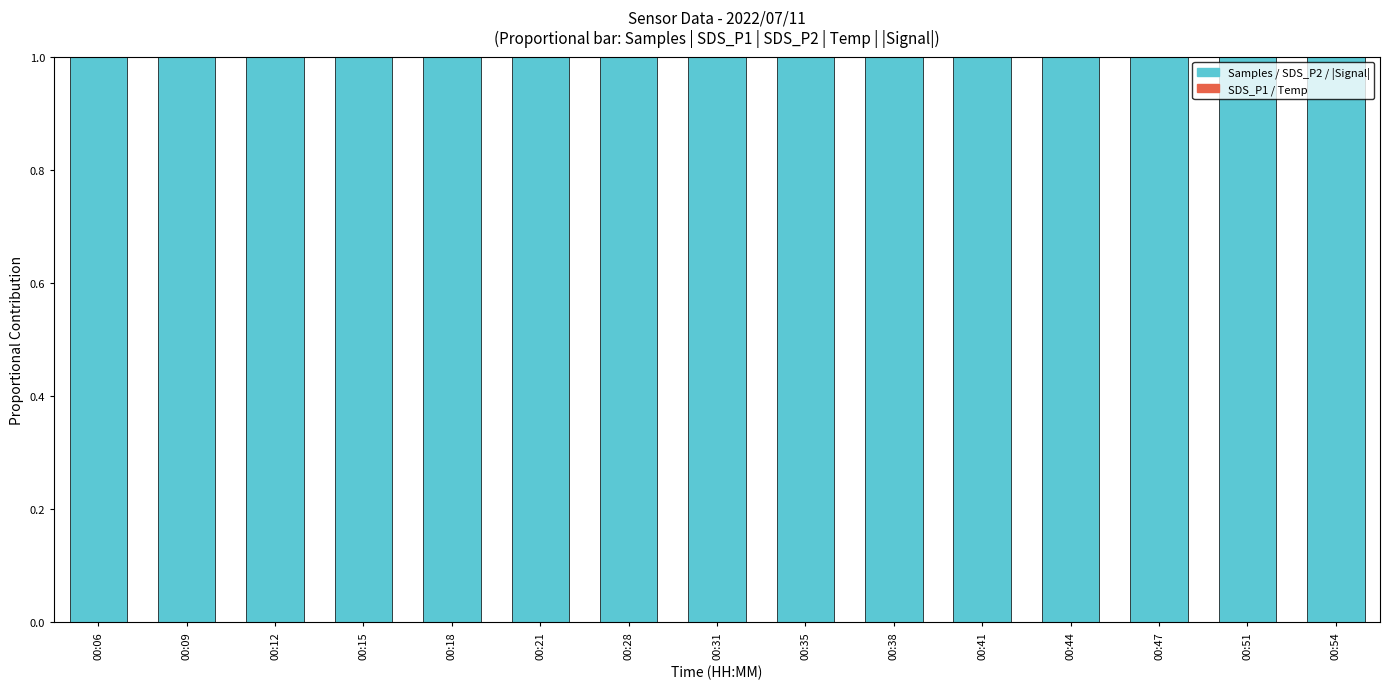

How many distinct data groups are displayed?

5